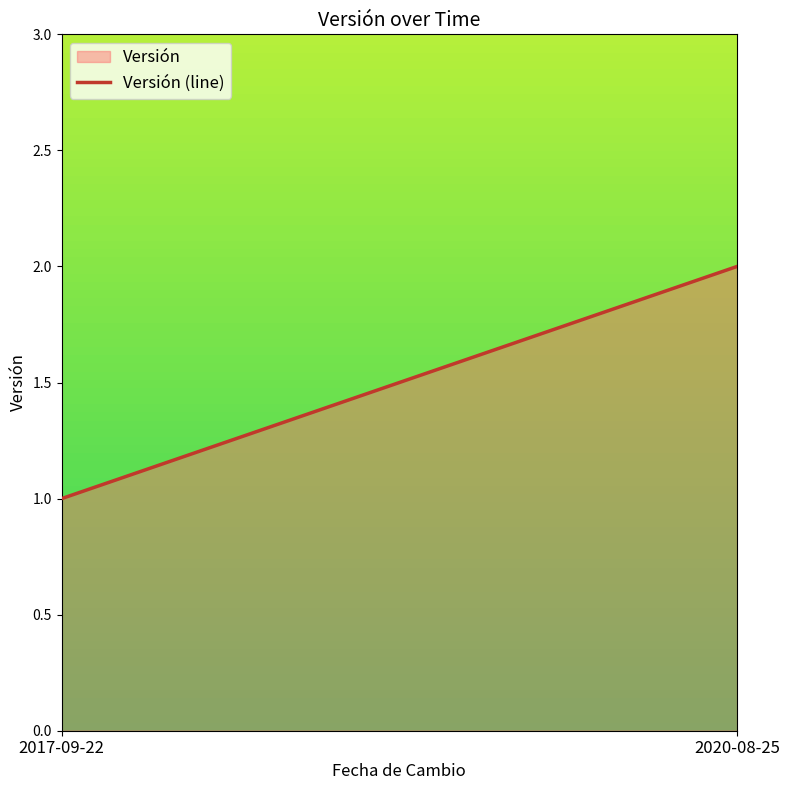

Is it true that the value at 2017-09-22 is 1?

True